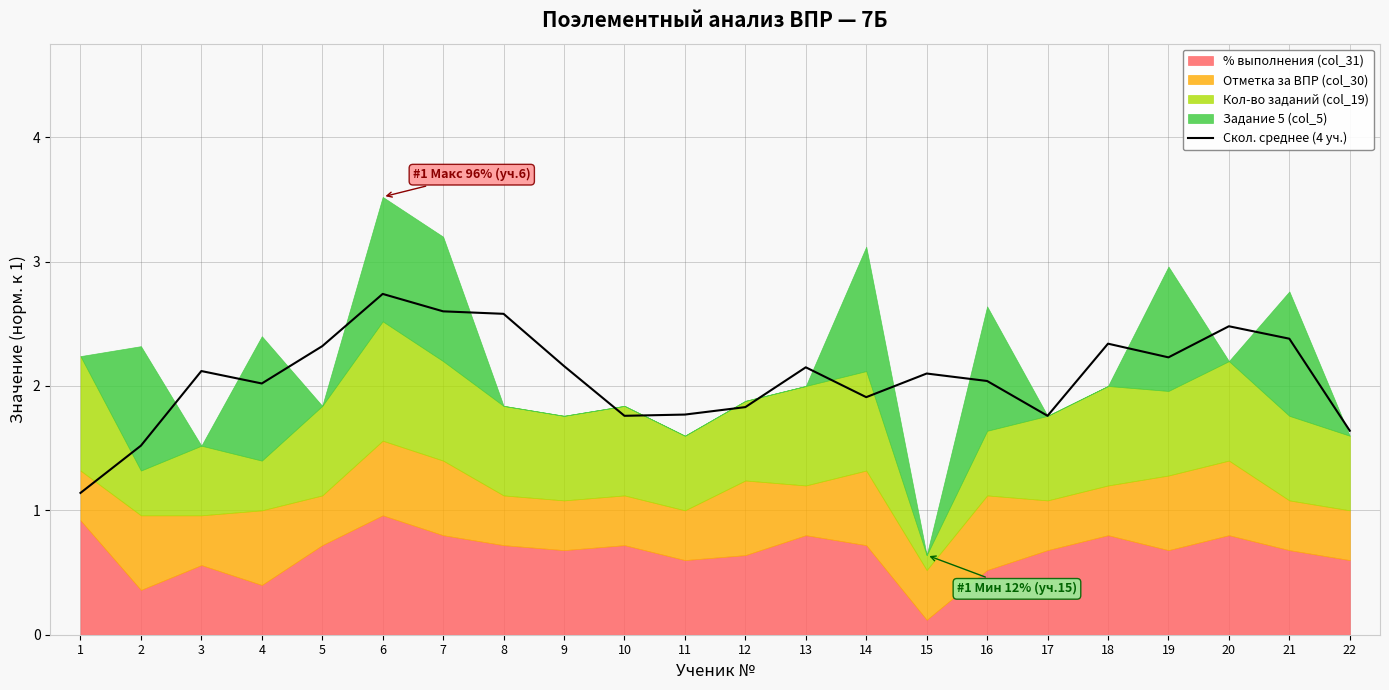

At which category does the data reach its first local peak?

3